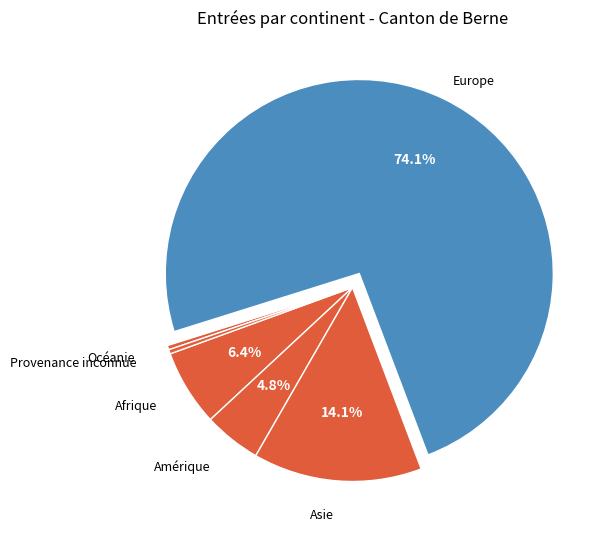

Do Provenance inconnue and Océanie together represent more than half of the pie?

No